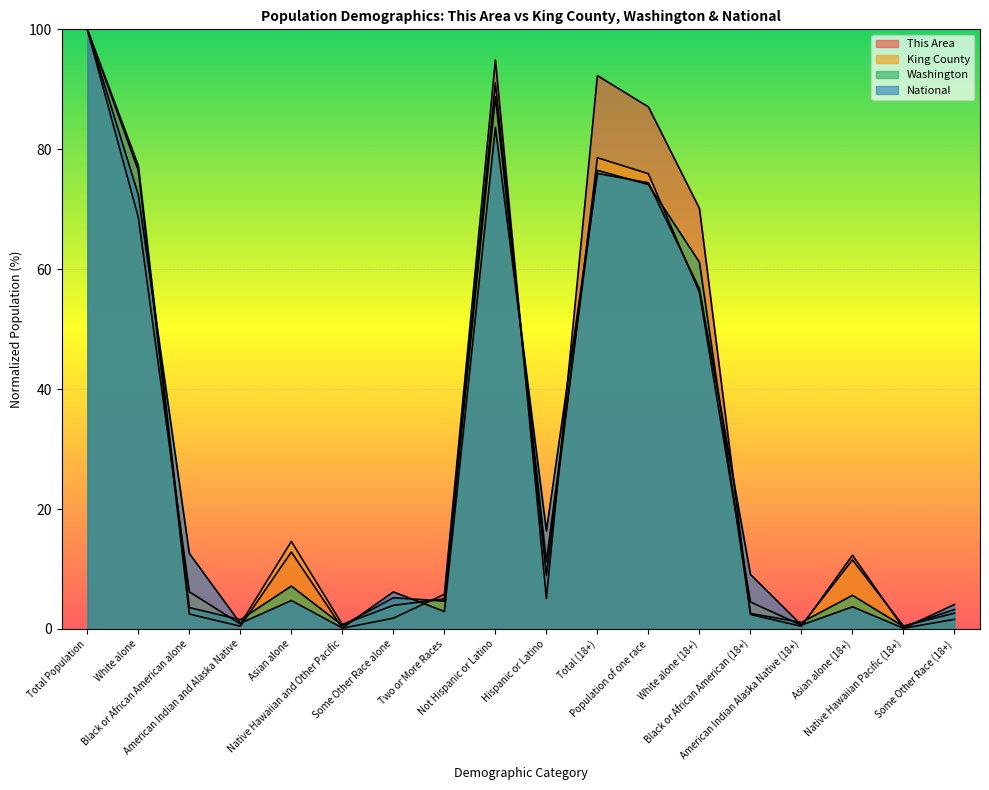

True or false: National has more than 2 points higher than both neighbors.

True